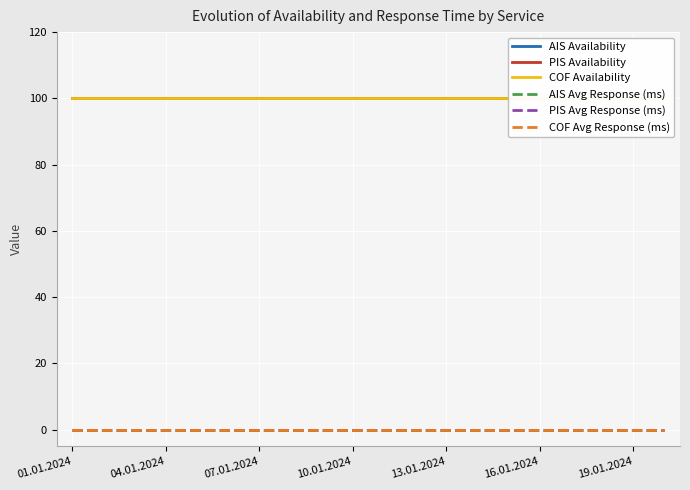

What position from the right is 16.01.2024?

5